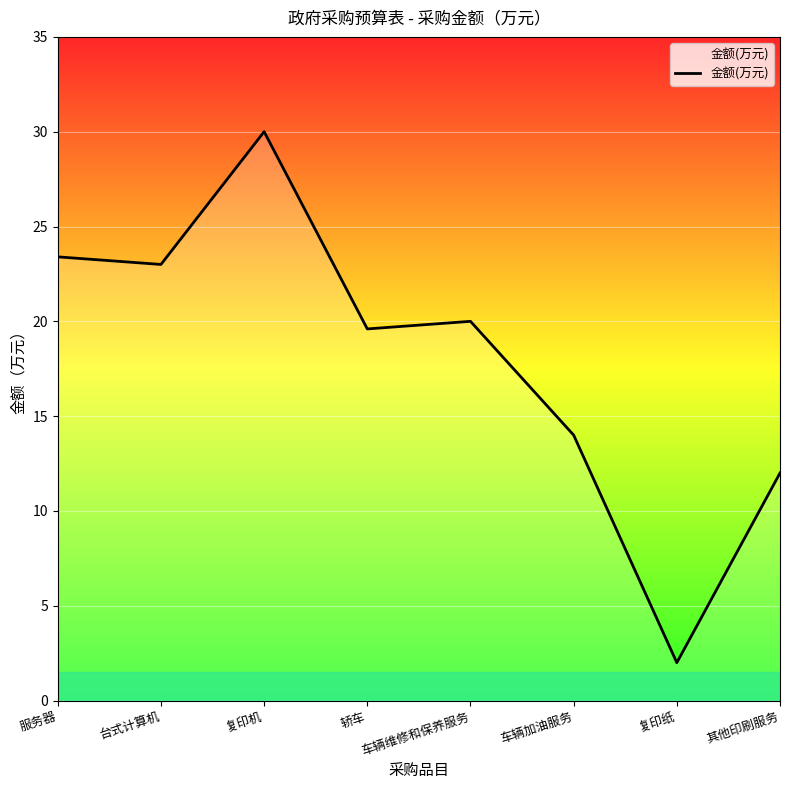

The value at 车辆维修和保养服务 is 20.0. True or false?

True